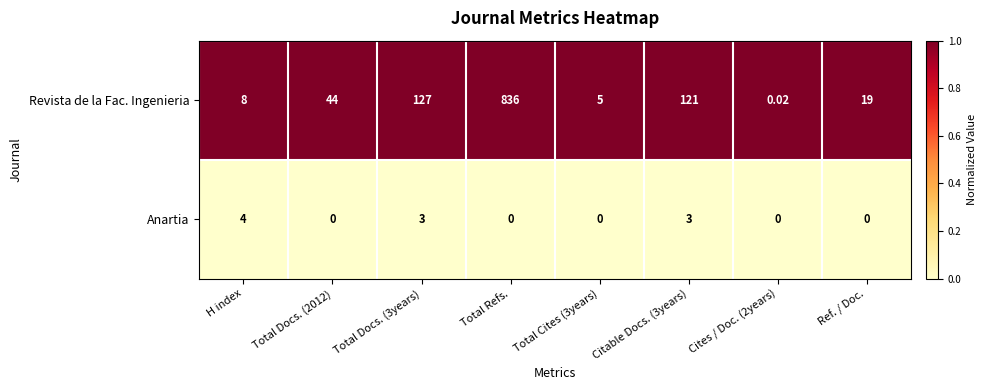

Count the number of categories in the chart.

8